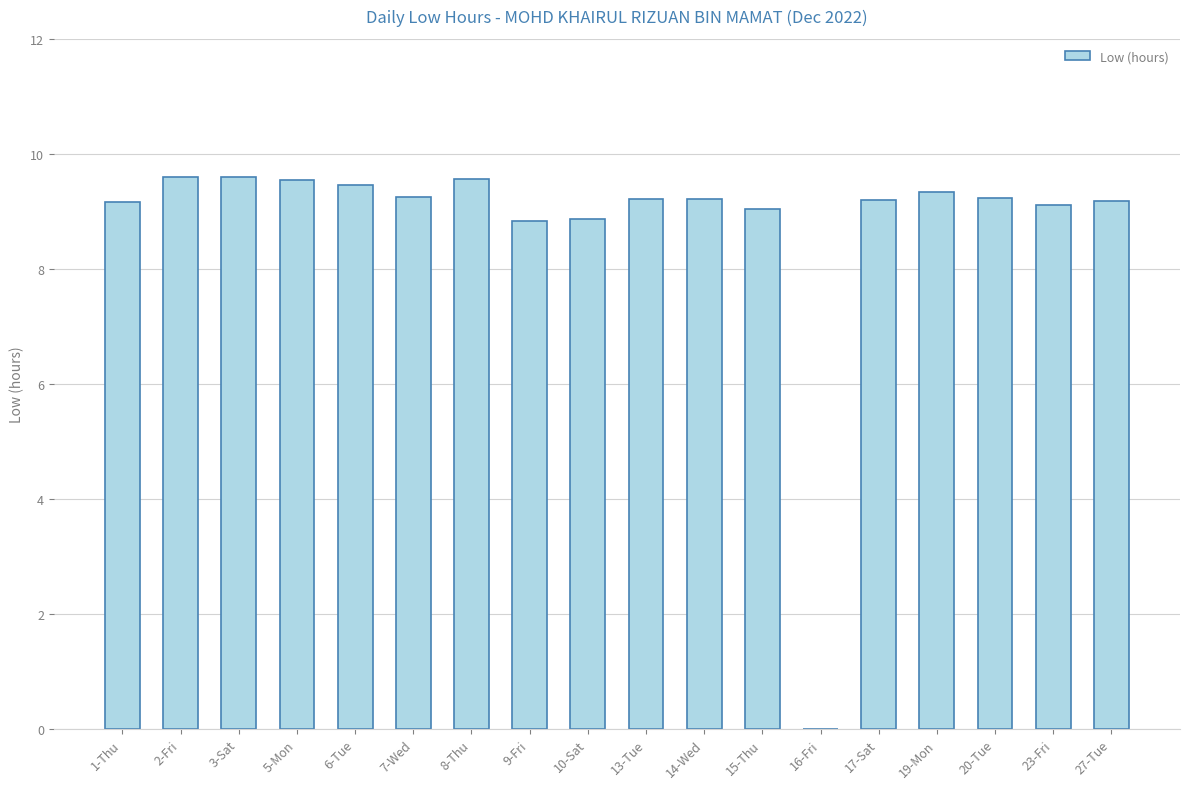

What is the maximum value shown in the chart?

9.6